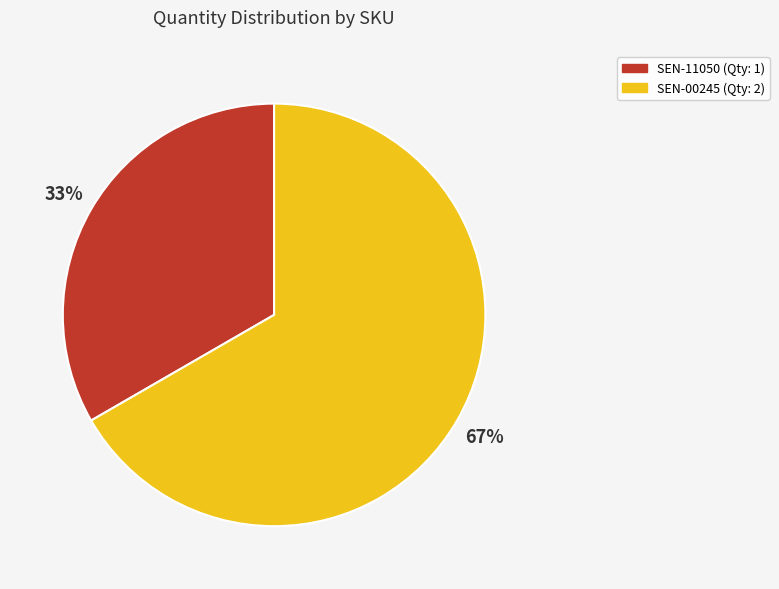

Is there any slice that represents more than half of the pie?

Yes